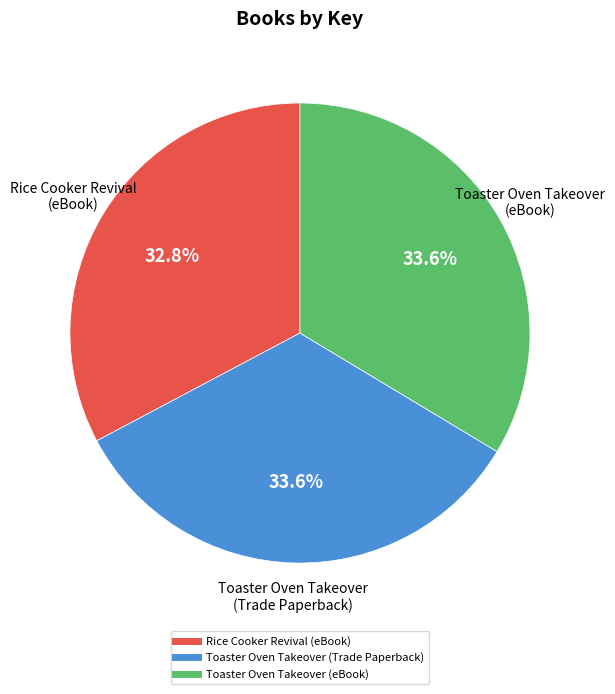

Is there a majority slice in this chart?

No